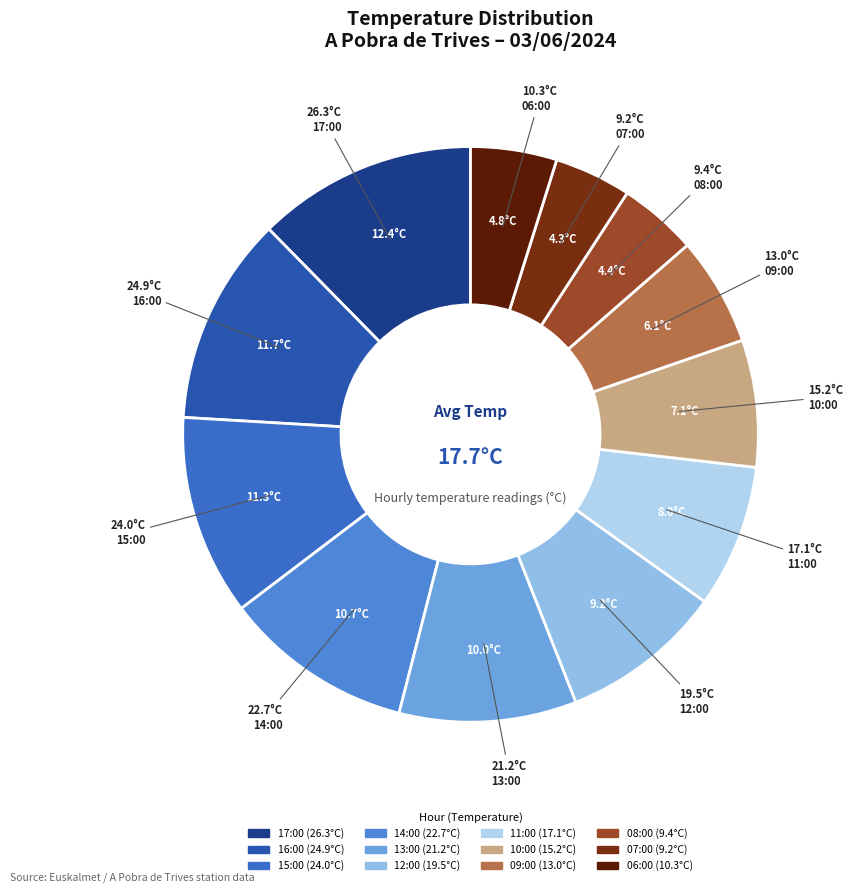

True or false: 17:00 accounts for 12% of the total.

True